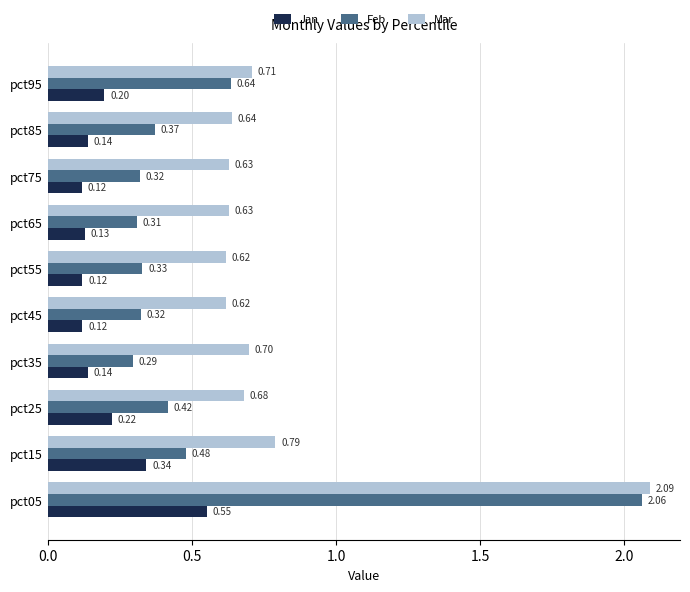

What is the total value across all series at pct55?

1.1